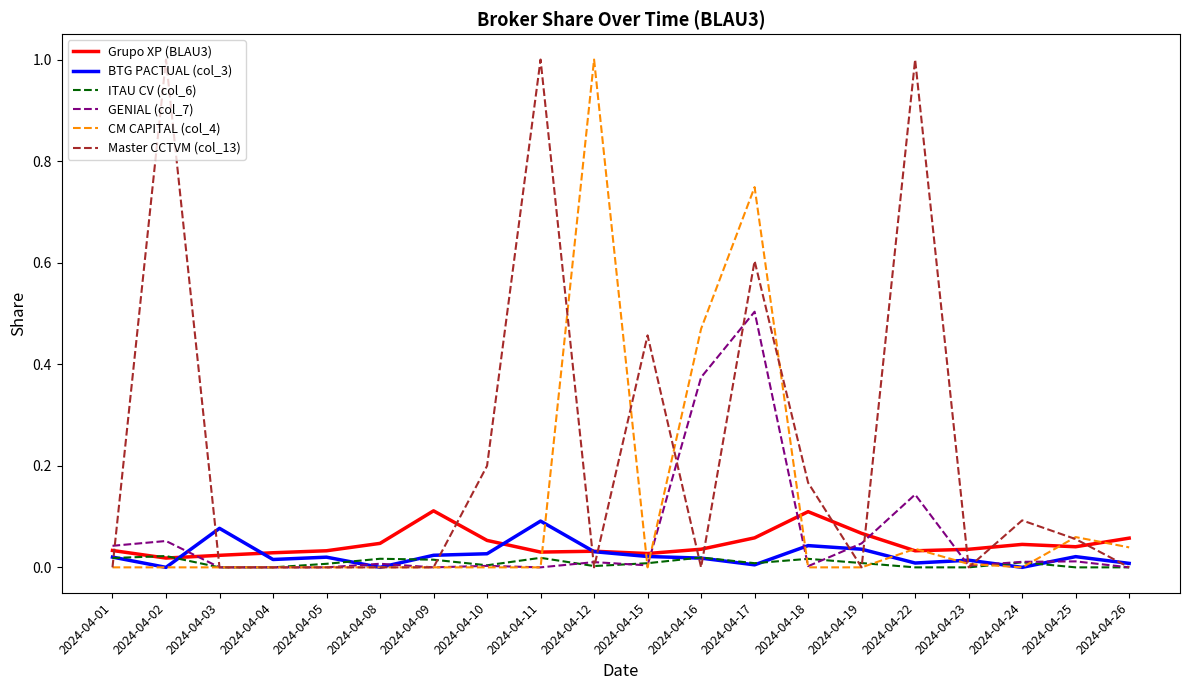

At which category is the sum across all series the highest?

2024-04-17